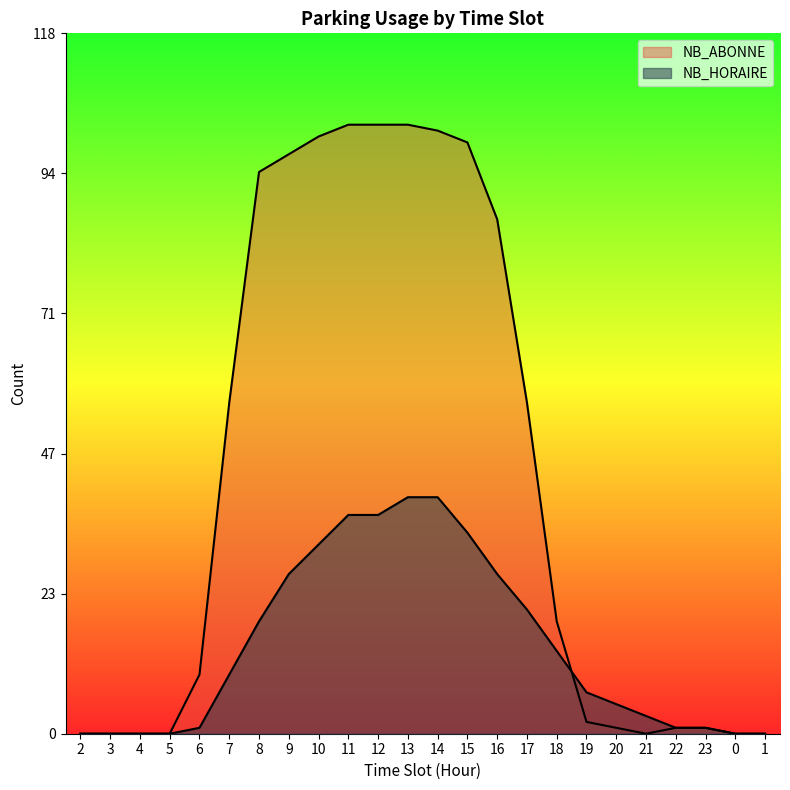

Reading right to left, what are all the values shown in this chart?

NB_HORAIRE: 0	0	1	1	3	5	7	14	21	27	34	40	40	37	37	32	27	19	10	1	0	0	0	0
NB_ABONNE: 0	0	1	1	0	1	2	19	56	87	100	102	103	103	103	101	98	95	56	10	0	0	0	0